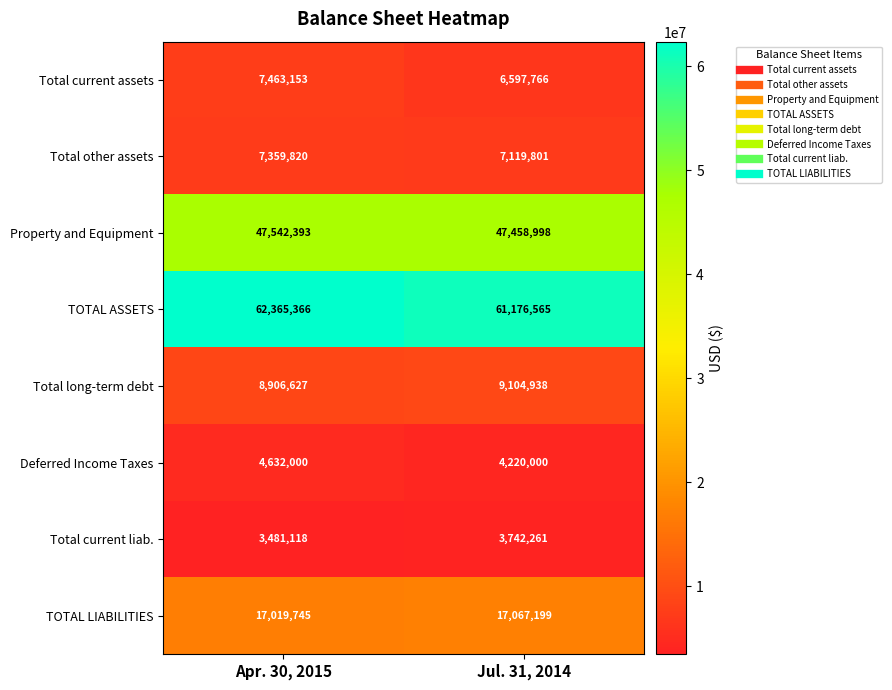

Is it true that Property and Equipment equals 47458998 at Jul. 31, 2014?

True